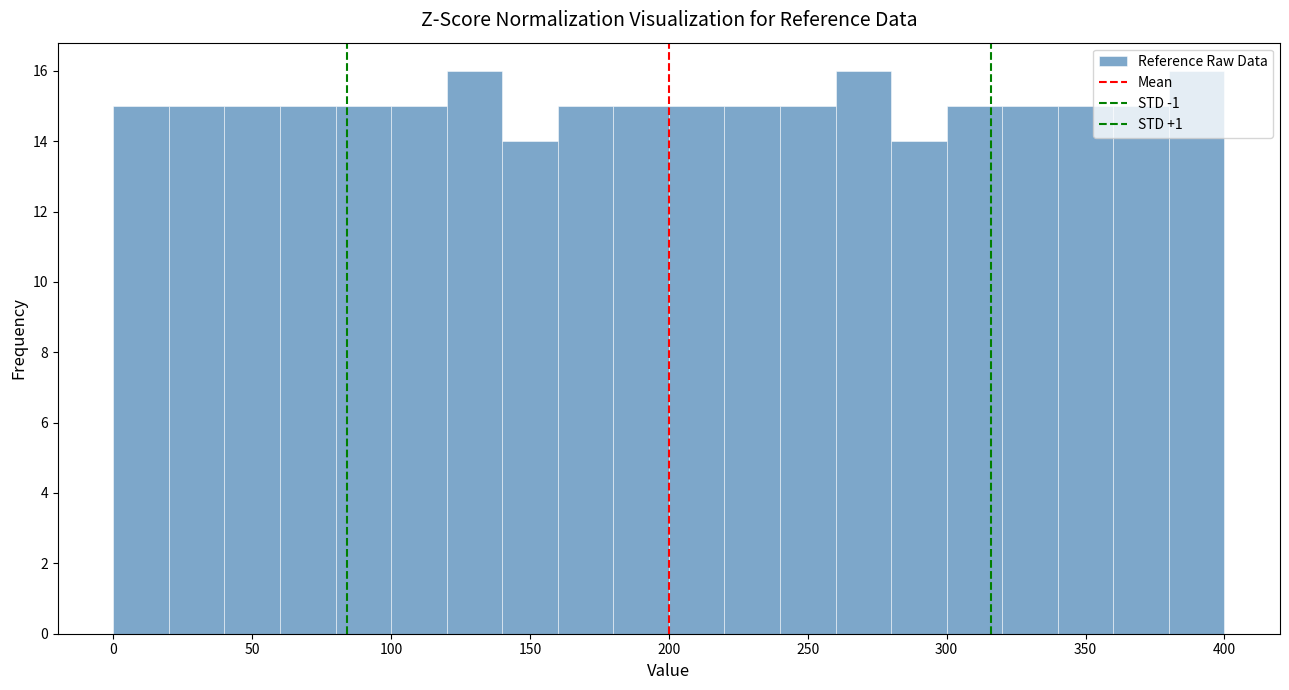

Reading left to right, transcribe this chart: for each bar, give the range it covers on the x-axis and its height. Neither the bar edges nor the heights are printed on the chart, so give them approximately, as read against the axes.

0 to 20: 15
20 to 40: 15
40 to 60: 15
60 to 80: 15
80 to 100: 15
100 to 120: 15
120 to 140: 16
140 to 160: 14
160 to 180: 15
180 to 200: 15
200 to 220: 15
220 to 240: 15
240 to 260: 15
260 to 280: 16
280 to 300: 14
300 to 320: 15
320 to 340: 15
340 to 360: 15
360 to 380: 15
380 to 400: 16